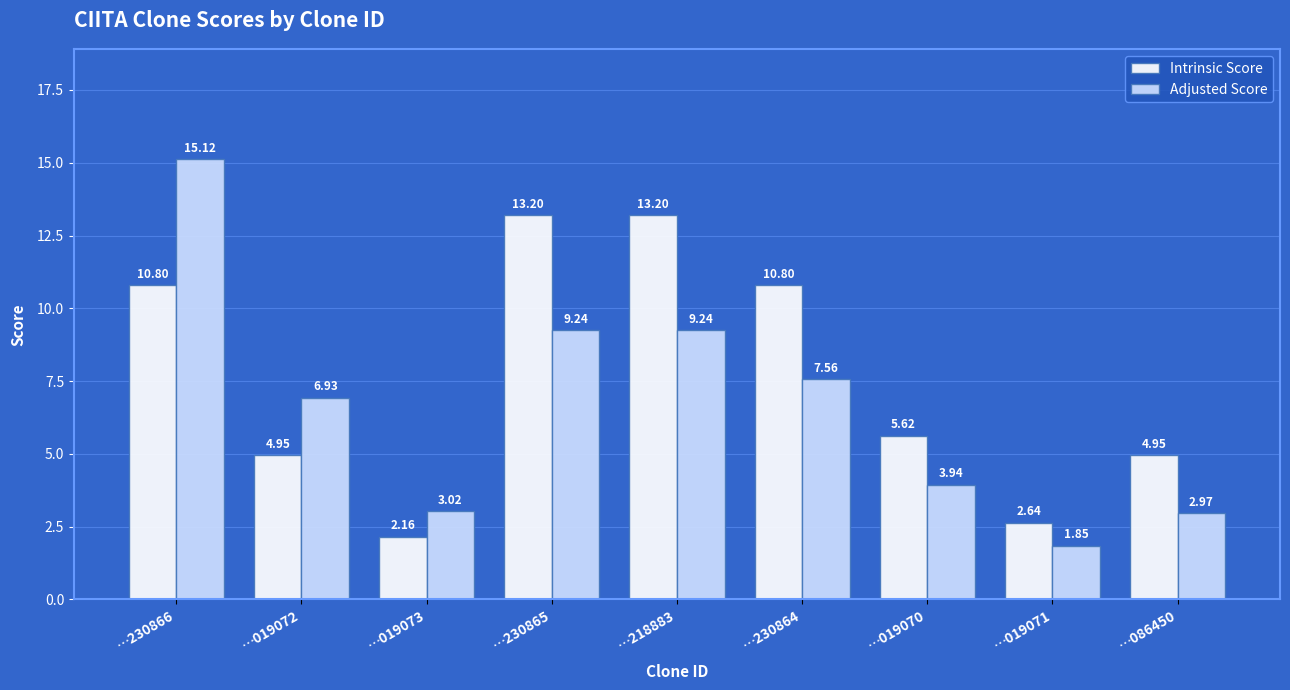

What position from the right is …230865?

6